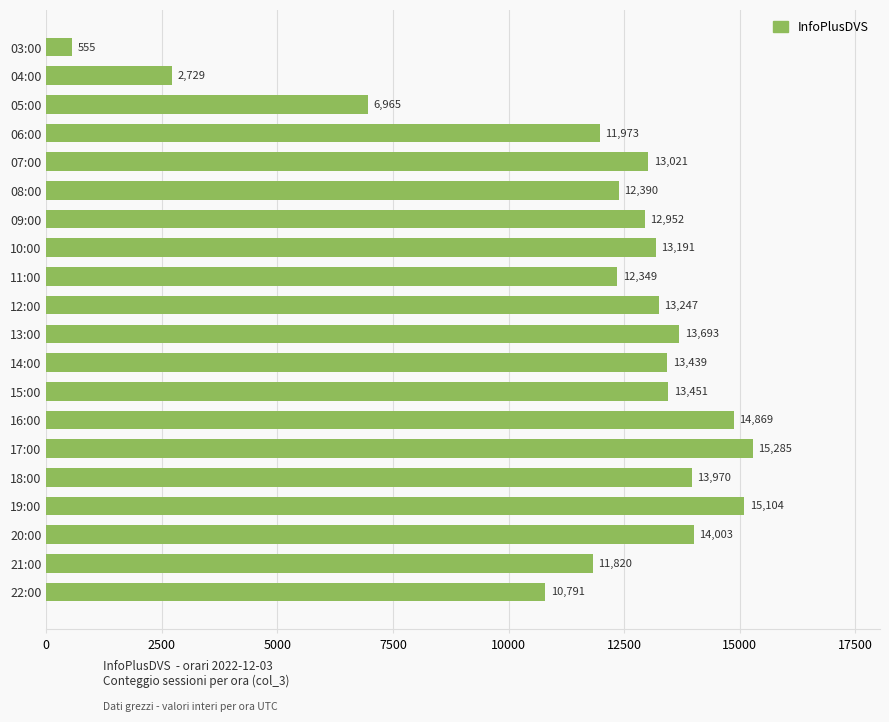

What is the average value?

11790